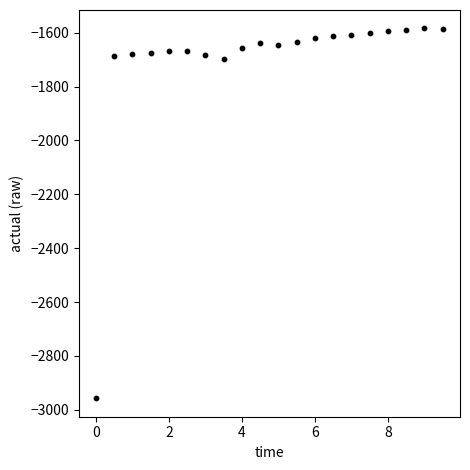

What is the range of Y values (max minus min)?

1373.0